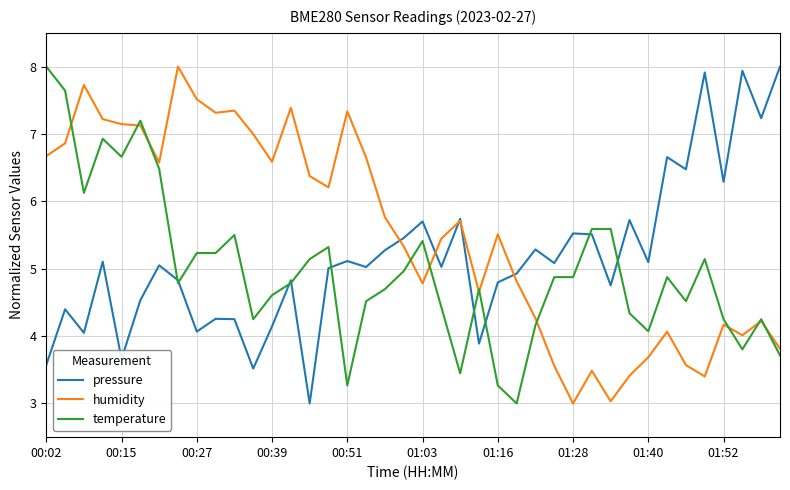

What are all the series names shown in the legend?

pressure, humidity, temperature